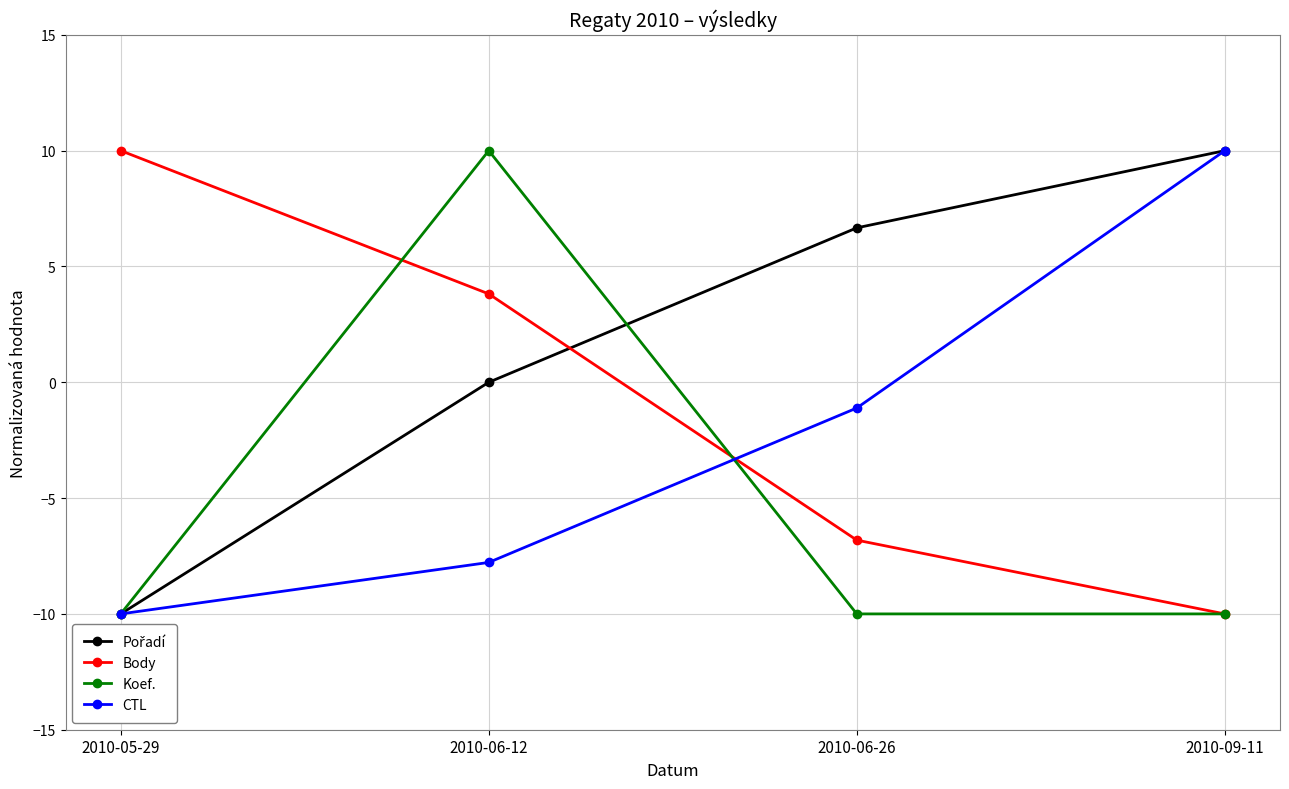

What value does the CTL series have at 2010-05-29?

-10.0